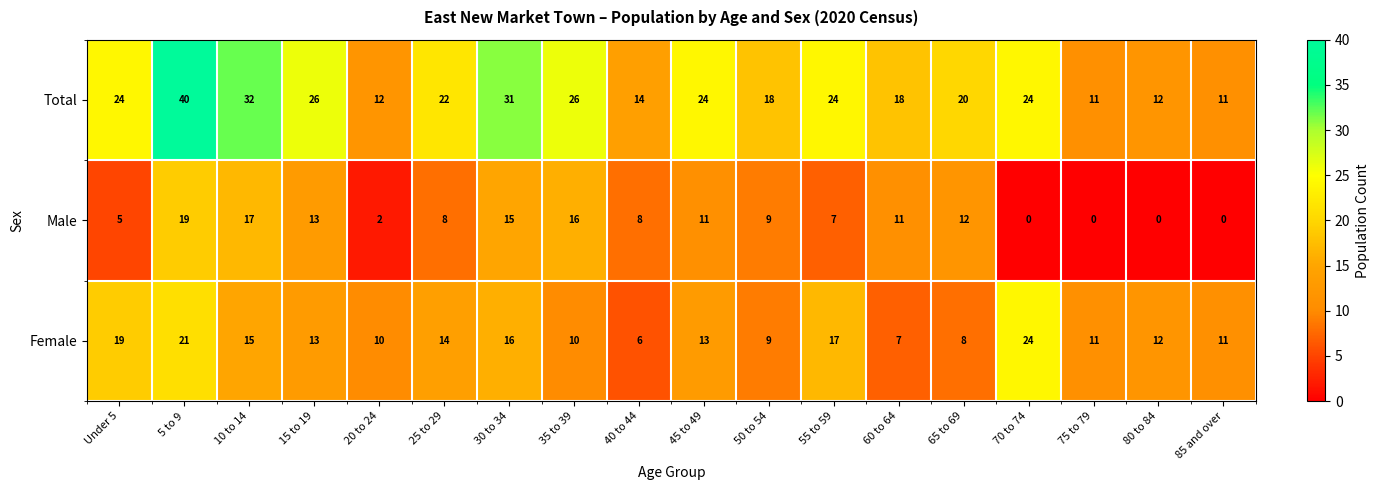

How many series are shown in this chart?

3